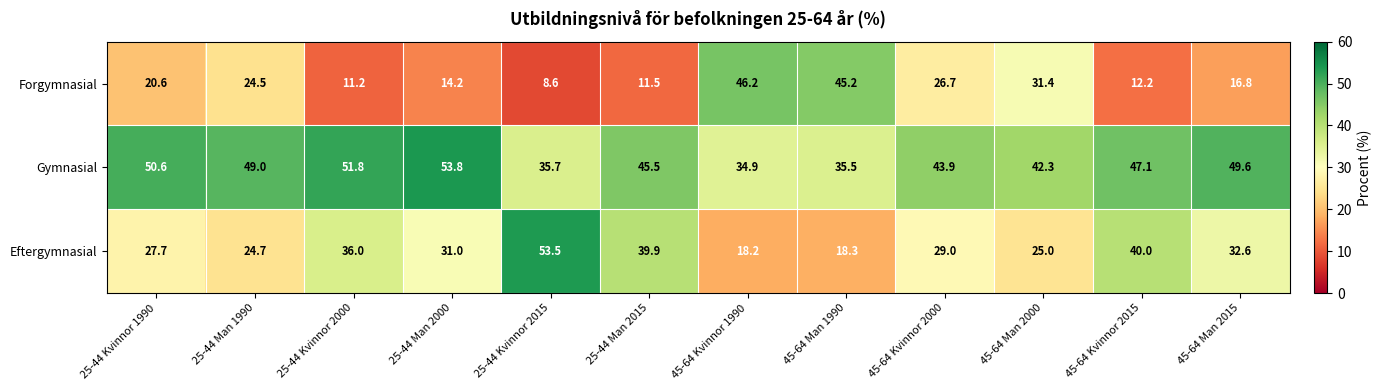

What is the minimum value shown in the chart?

8.6